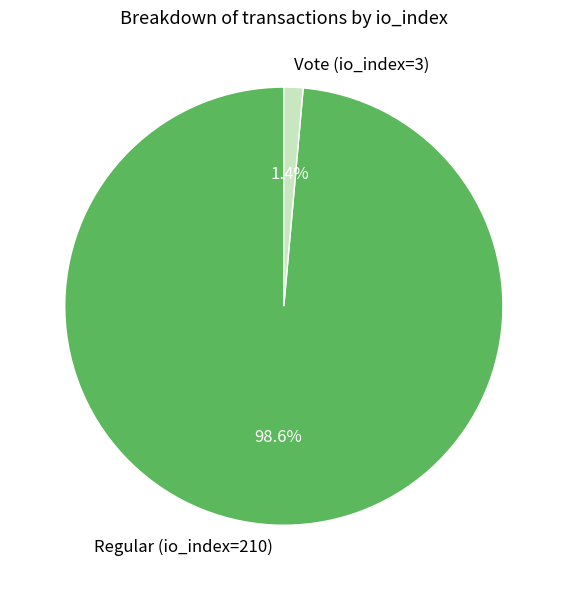

Which has a higher value, Vote (io_index=3) or Regular (io_index=210)?

Regular (io_index=210)